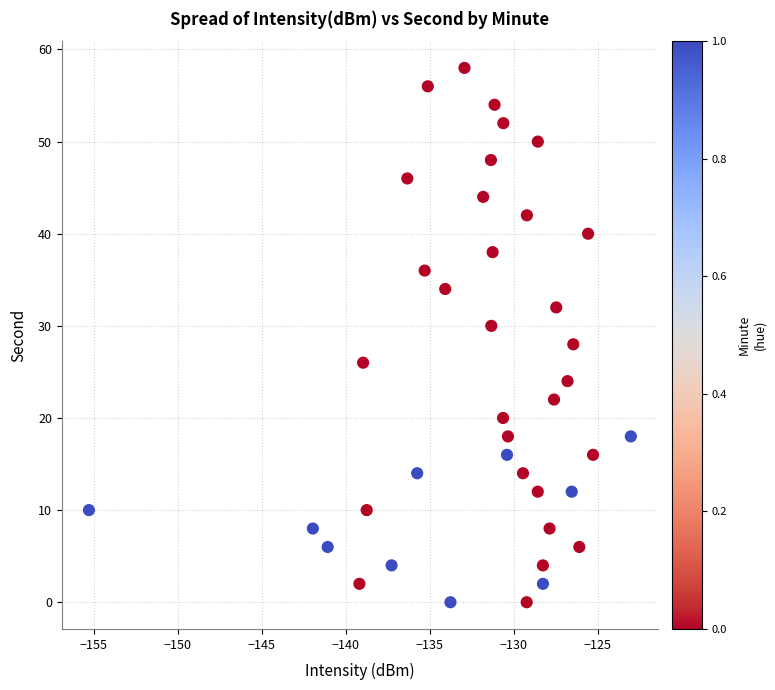

What is the range of Y values (max minus min)?

58